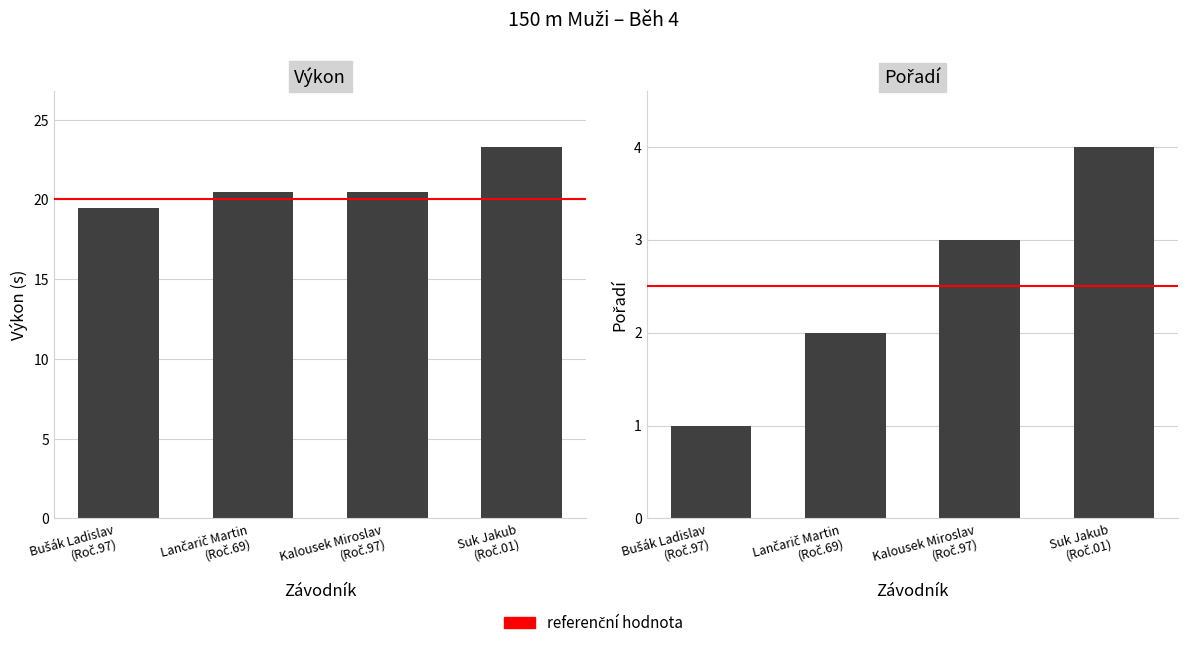

What is the average value of the Pořadí series?

2.5